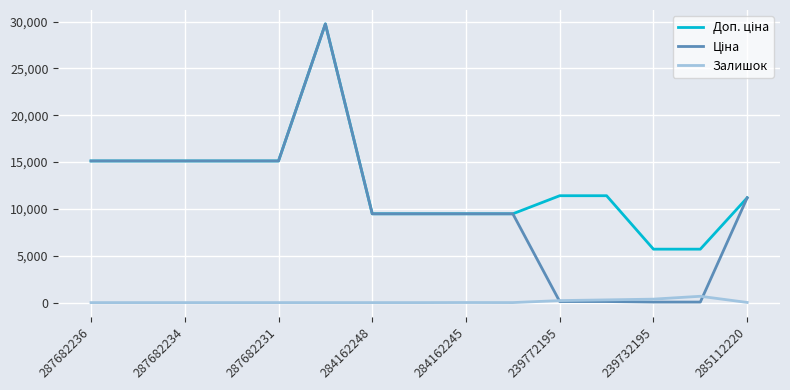

List the series in order of their peak value, highest first.

Доп. ціна, Ціна, Залишок